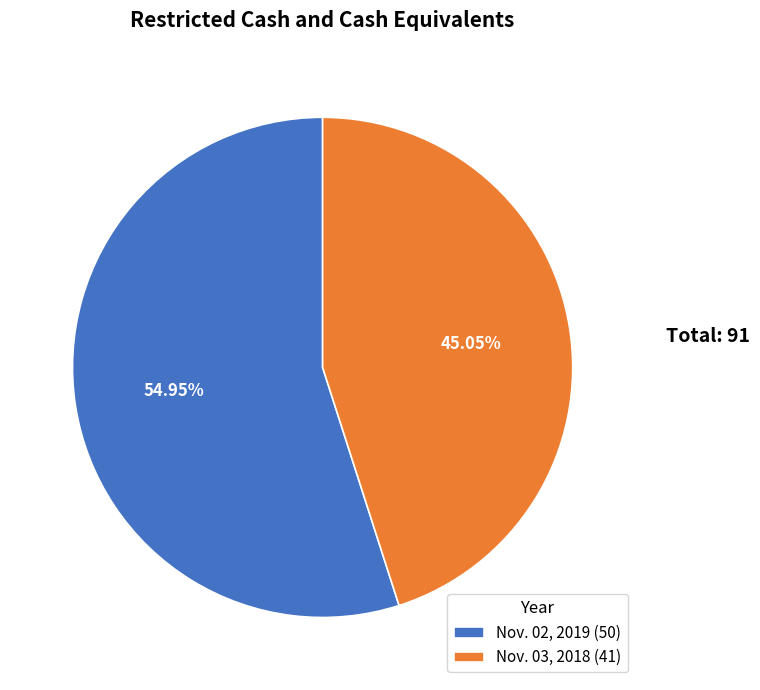

Rank the categories by value from lowest to highest.

Nov. 03, 2018, Nov. 02, 2019